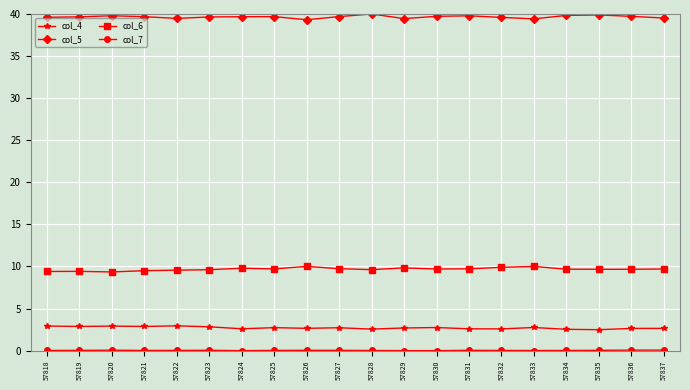

What is the value of the col_6 point at the 17th from the left?

9.7